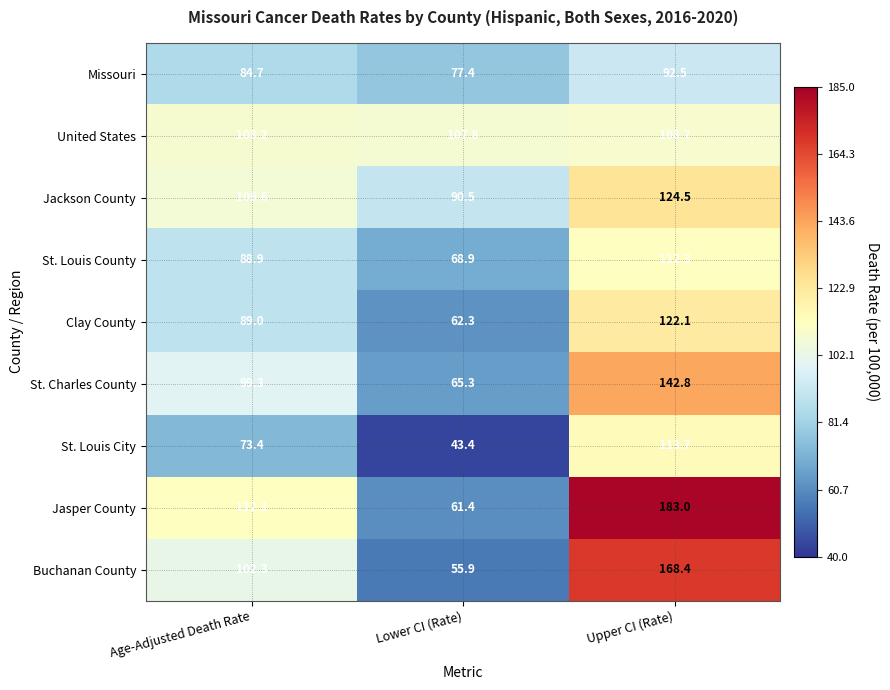

What is the sum of all St. Louis City values?

230.5